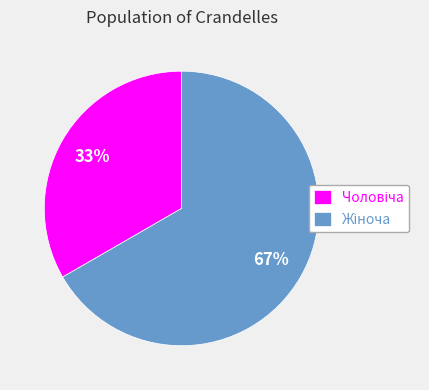

To the nearest percent, what is the average slice percentage?

50%